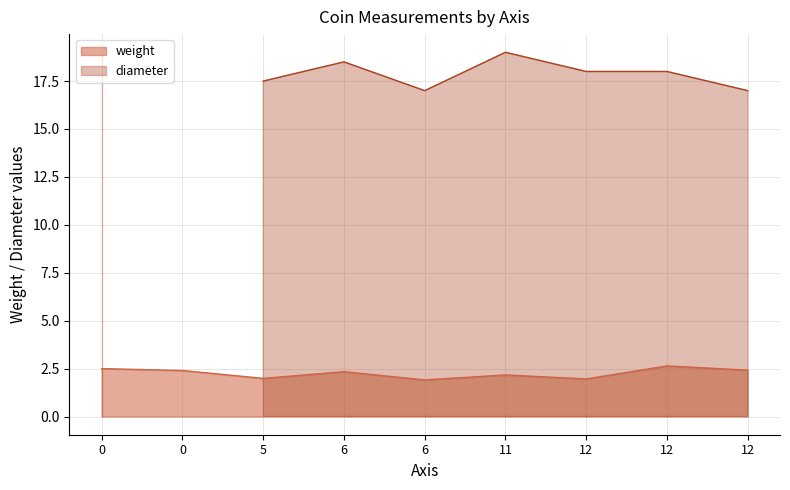

At how many categories does at least one series exceed 13?

8